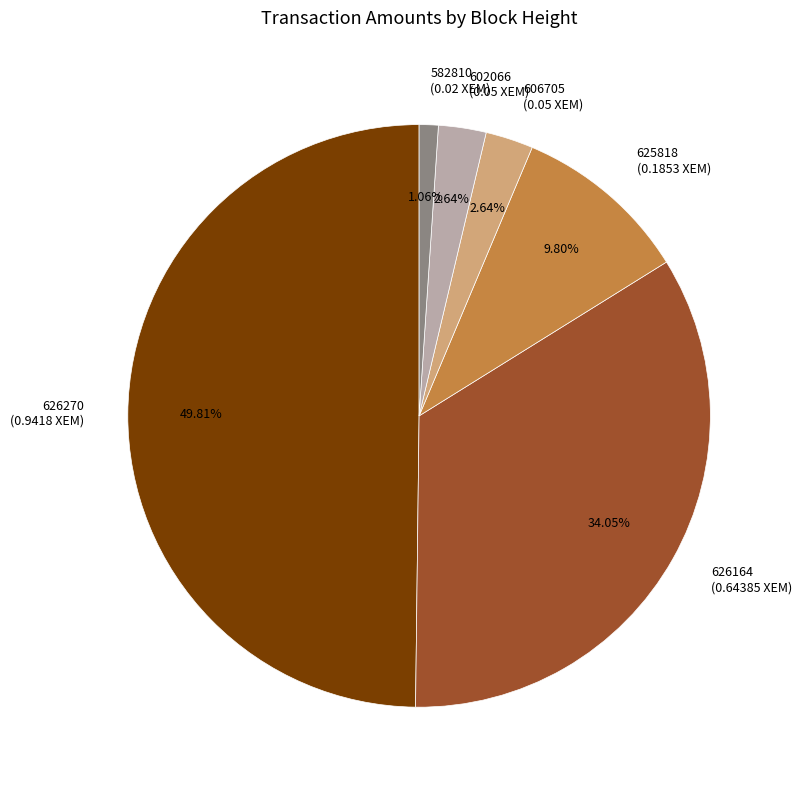

To the nearest percent, what is the difference between the 602066 and 625818 slice percentages?

7%